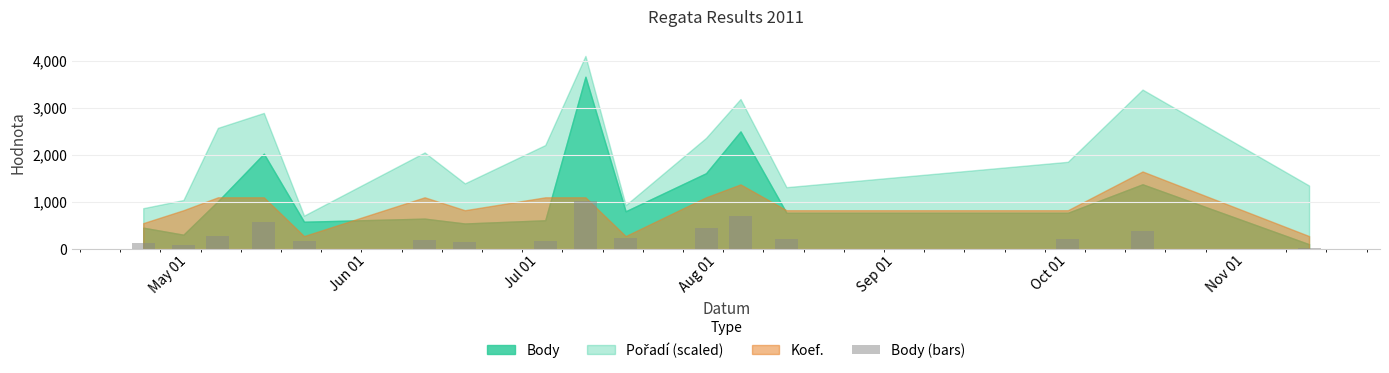

What is the difference between the second highest and minimum values?

670.3